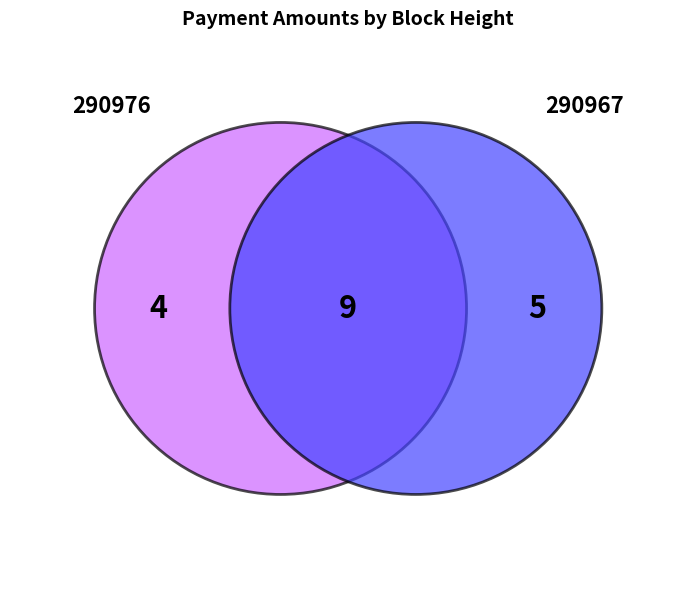

Is the sum of 290976 and 290967 greater than half?

Yes